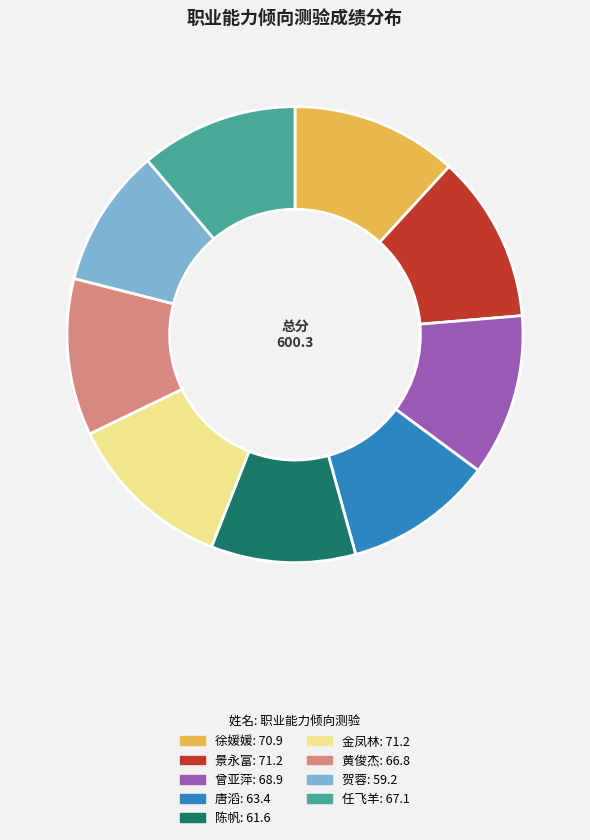

Is 曾亚萍 the majority of the pie?

No